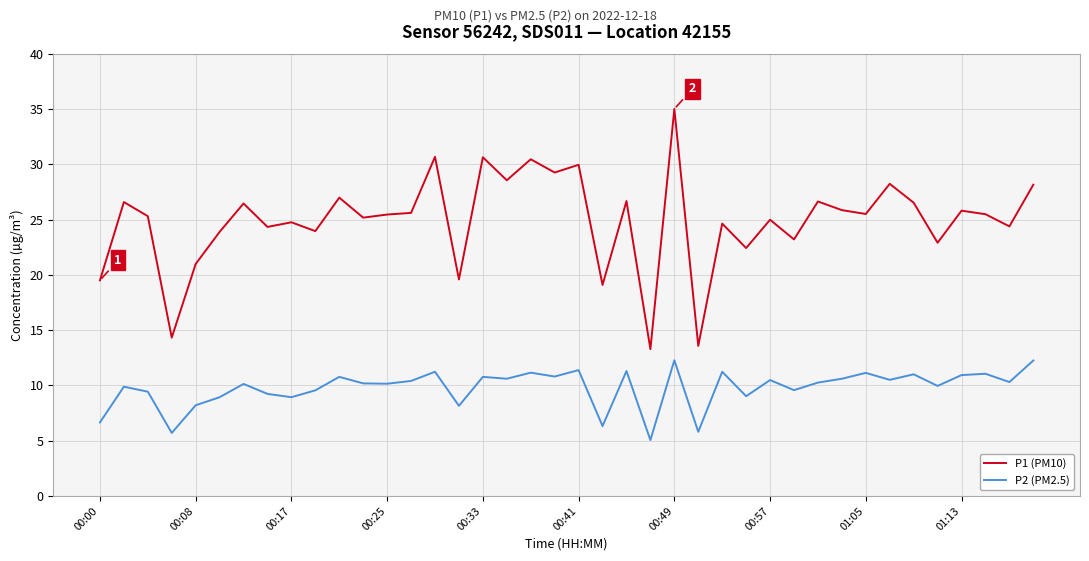

True or false: P1 (PM10) and P2 (PM2.5) cross at least once.

False